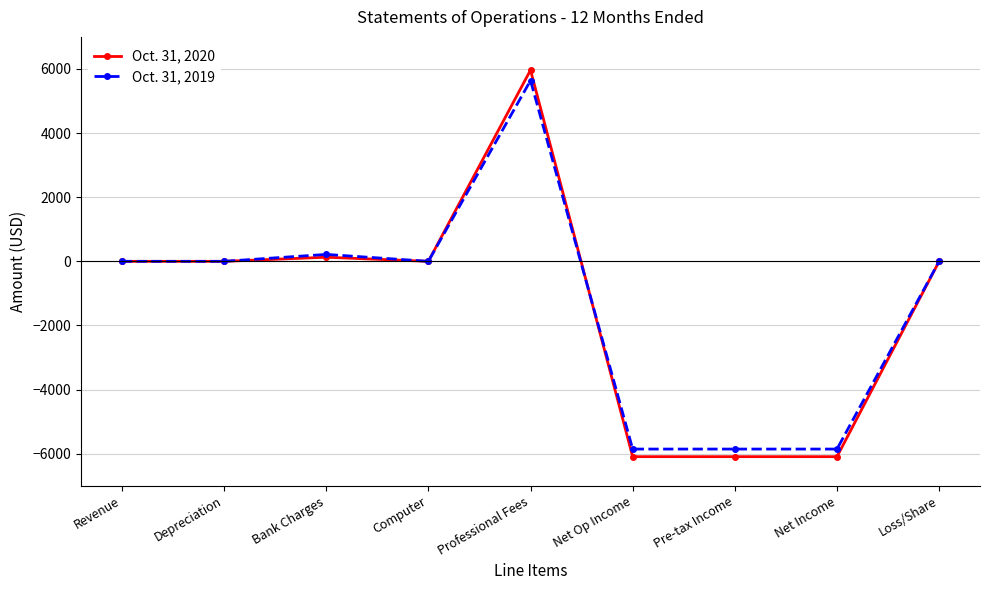

Which series changed the most between Bank Charges and Loss/Share?

Oct. 31, 2019